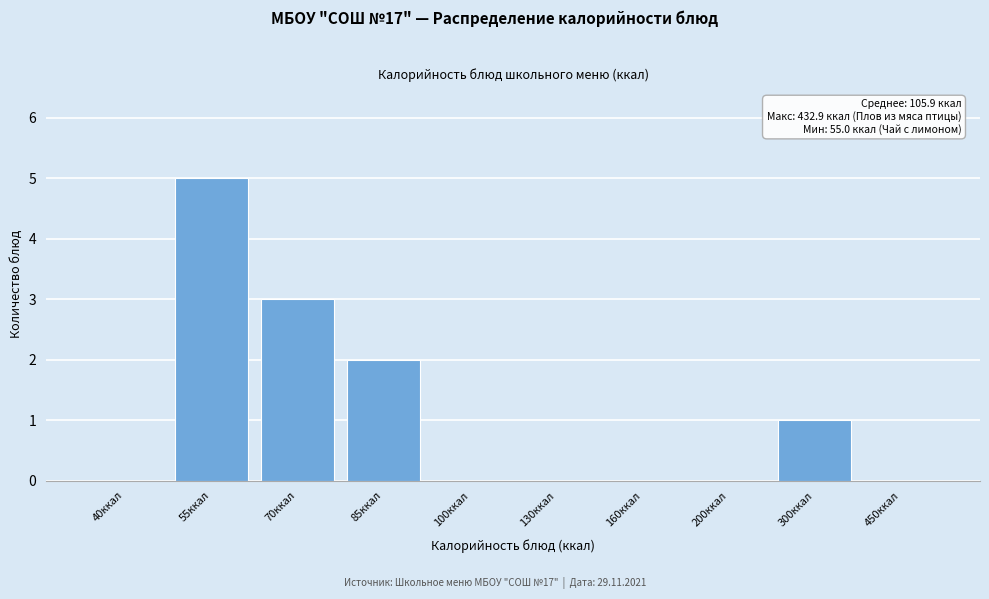

Reading right to left, transcribe all the data shown in this chart.

450ккал=0	300ккал=1	200ккал=0	160ккал=0	130ккал=0	100ккал=0	85ккал=2	70ккал=3	55ккал=5	40ккал=0